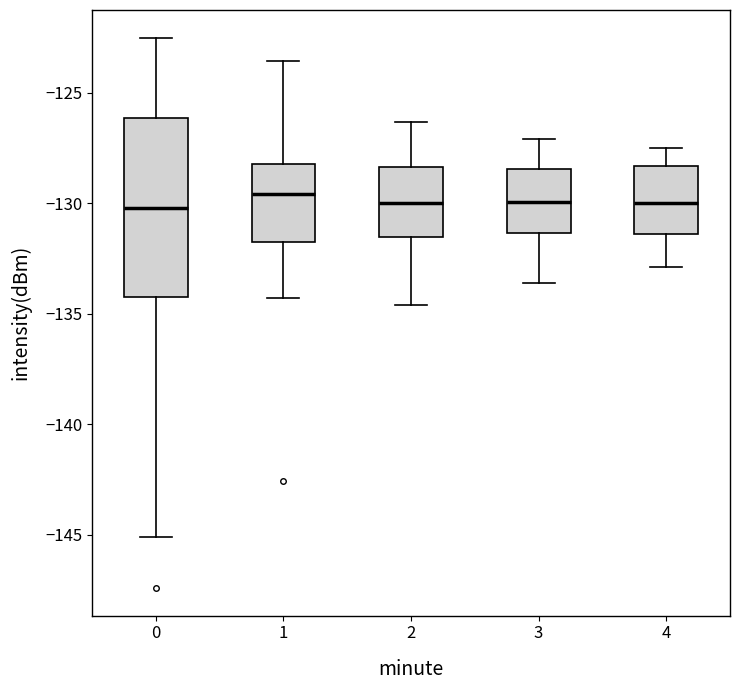

Reading left to right, read every box against the y-axis: the position of its median line, the range the box covers, and the ends of its whiskers. The values are not printed on the chart, so give them approximately, as read against the axis.

0: median -130.0, box -134.0 to -126.0, whiskers -145.0 to -122.5
1: median -129.5, box -131.5 to -128.0, whiskers -134.5 to -123.5
2: median -130.0, box -131.5 to -128.5, whiskers -134.5 to -126.5
3: median -130.0, box -131.5 to -128.5, whiskers -133.5 to -127.0
4: median -130.0, box -131.5 to -128.5, whiskers -133.0 to -127.5